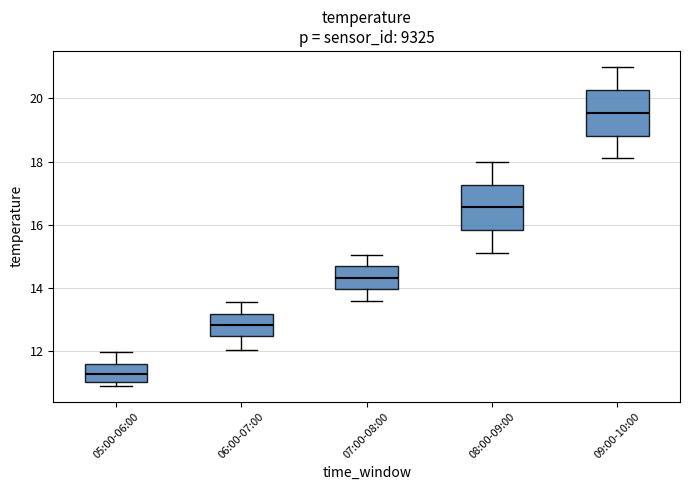

Reading left to right, read every box against the y-axis: the position of its median line, the range the box covers, and the ends of its whiskers. The values are not printed on the chart, so give them approximately, as read against the axis.

05:00-06:00: median 11.2, box 11.0 to 11.6, whiskers 11.0 (just below the box's lower edge) to 12.0
06:00-07:00: median 12.8, box 12.4 to 13.2, whiskers 12.0 to 13.6
07:00-08:00: median 14.4, box 14.0 to 14.6, whiskers 13.6 to 15.0
08:00-09:00: median 16.6, box 15.8 to 17.2, whiskers 15.2 to 18.0
09:00-10:00: median 19.6, box 18.8 to 20.2, whiskers 18.2 to 21.0